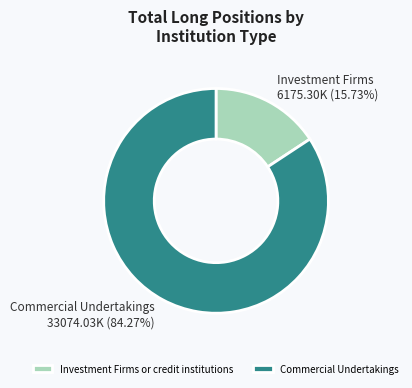

What is the majority slice?

Commercial Undertakings